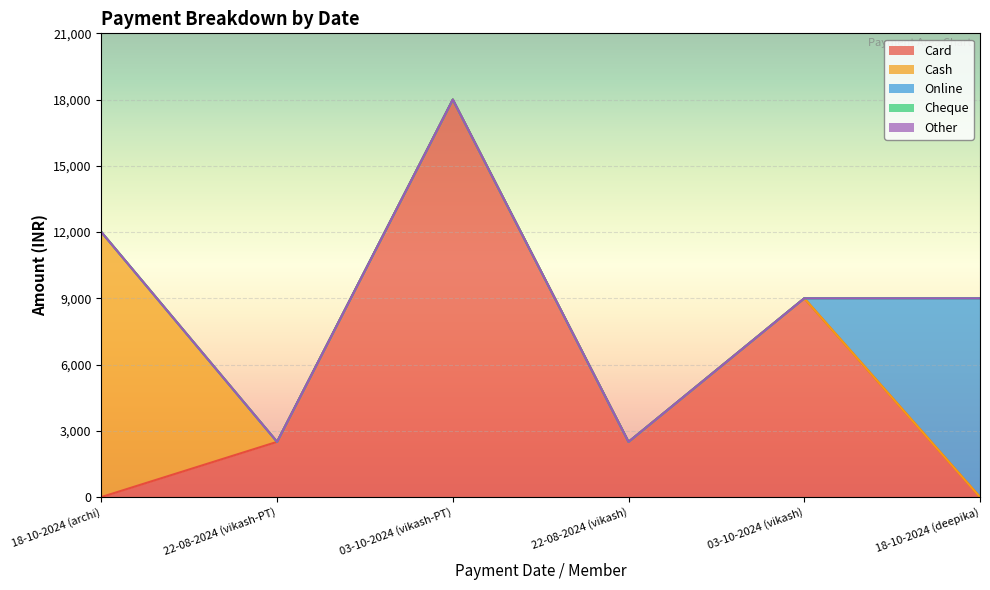

What are all the series names shown in the legend?

Card, Cash, Online, Cheque, Other